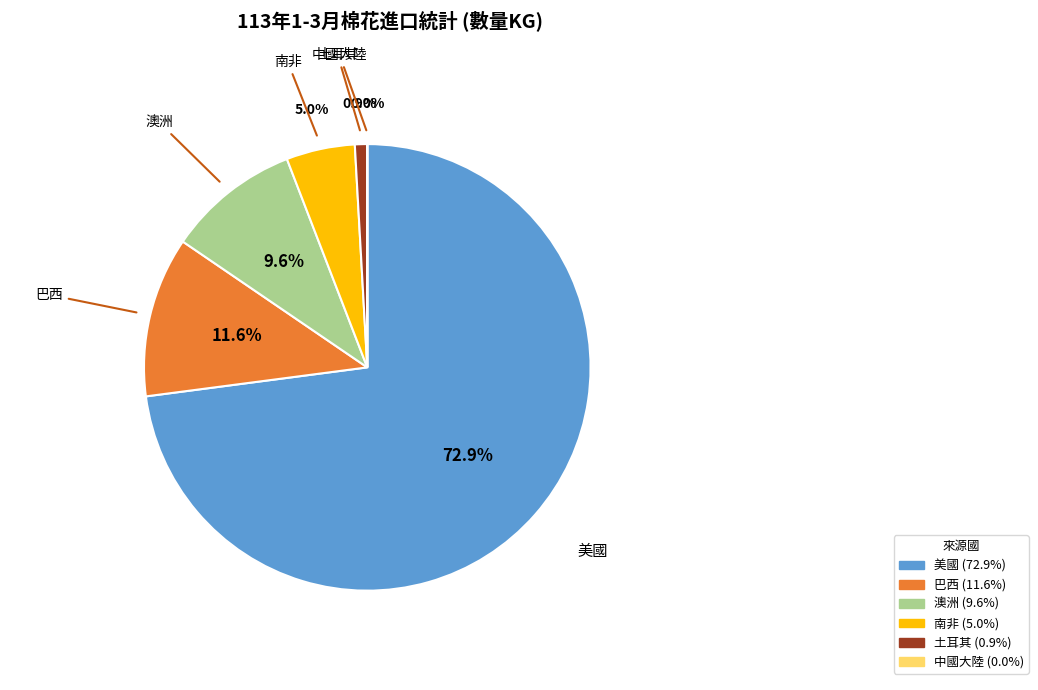

To the nearest percent, what is the difference between the 土耳其 and 澳洲 slice percentages?

9%